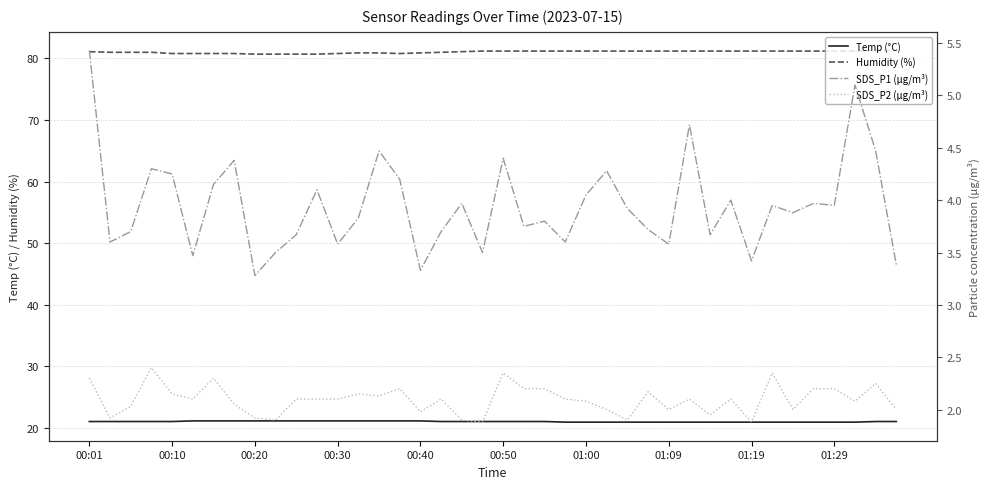

In SDS_P2 (µg/m³), how many points are higher than both neighbors (excluding endpoints)?

11